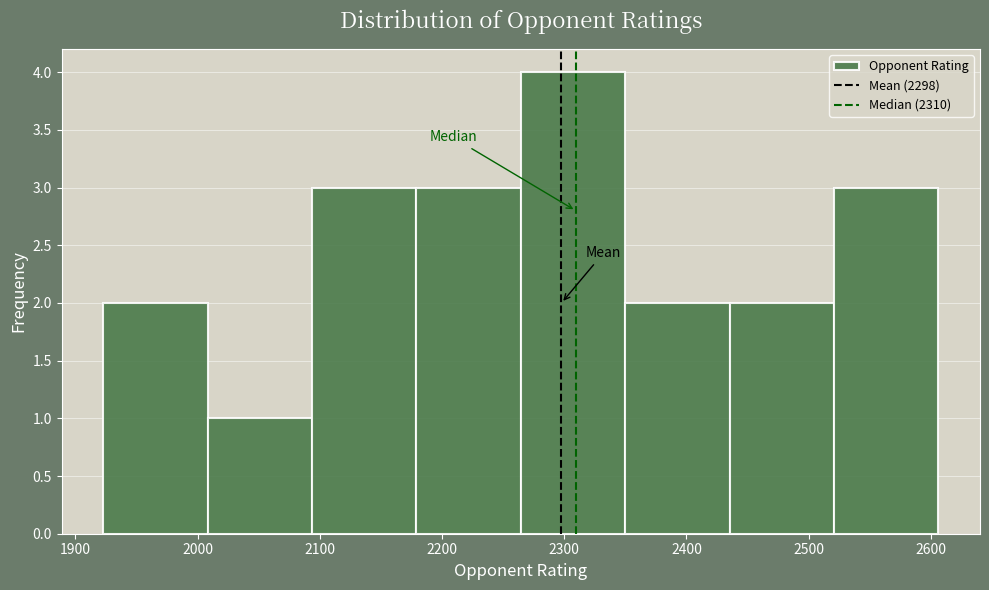

Reading left to right, transcribe this chart: for each bar, give the range it covers on the x-axis and its height. Neither the bar edges nor the heights are printed on the chart, so give them approximately, as read against the axes.

1920 to 2010: 2
2010 to 2090: 1
2090 to 2180: 3
2180 to 2260: 3
2260 to 2350: 4
2350 to 2440: 2
2440 to 2520: 2
2520 to 2610: 3